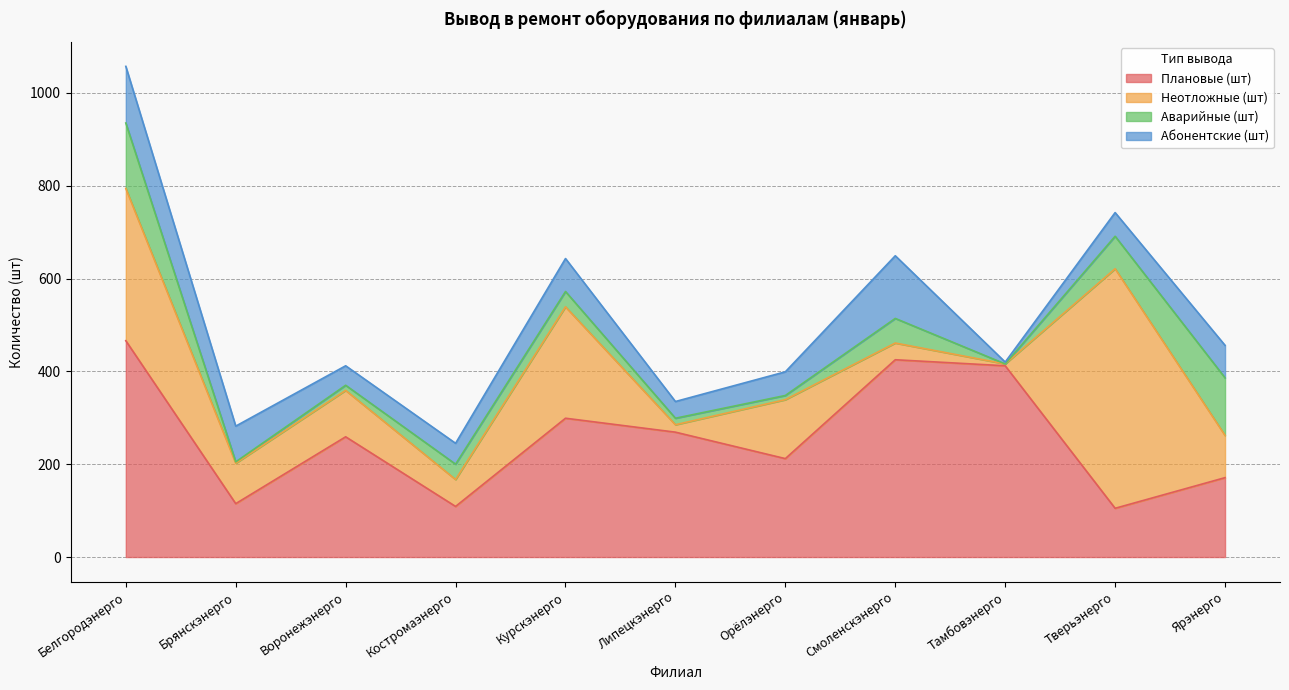

What is the difference between the Неотложные (шт) values at Белгородэнерго and Тверьэнерго?

188